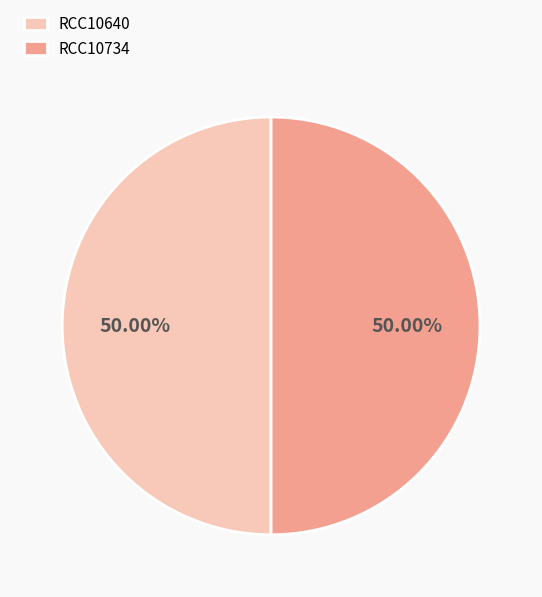

To the nearest percent, what portion does RCC10734 represent?

50%